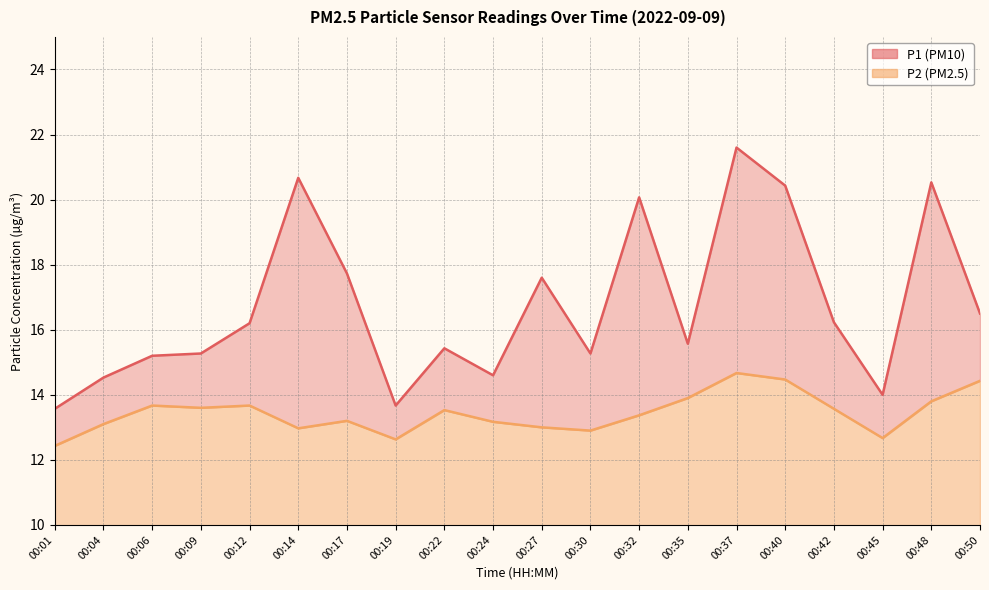

In P1, how many points are higher than both neighbors (excluding endpoints)?

6